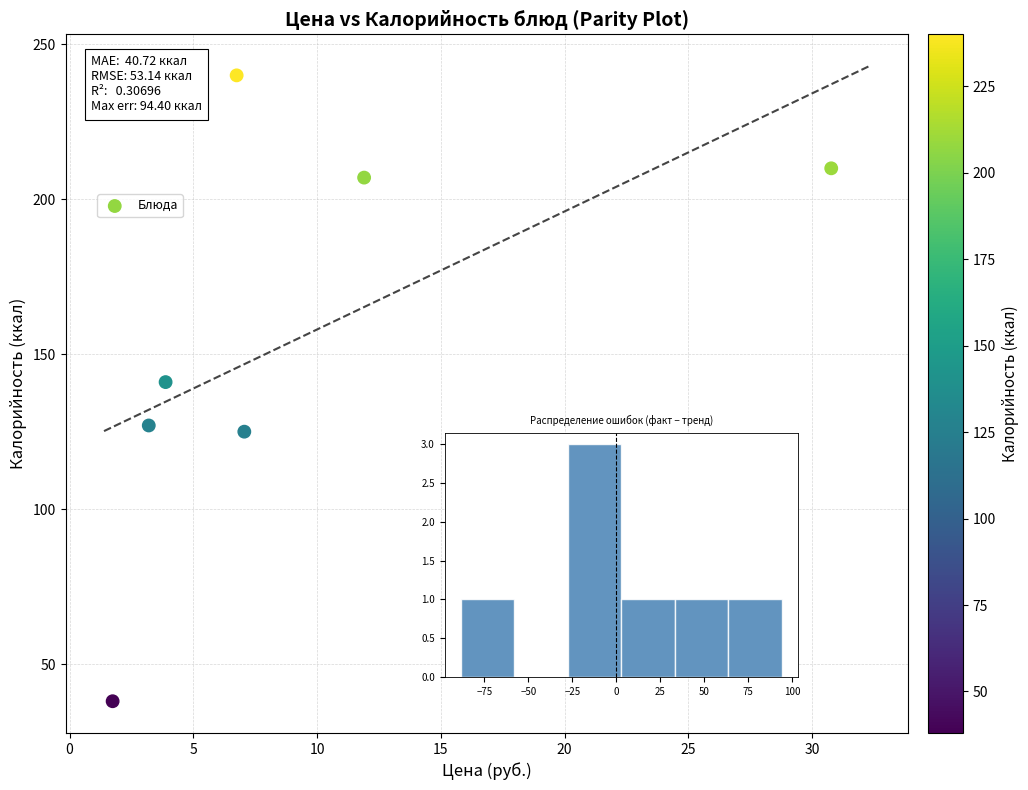

What is the range of Y values (max minus min)?

202